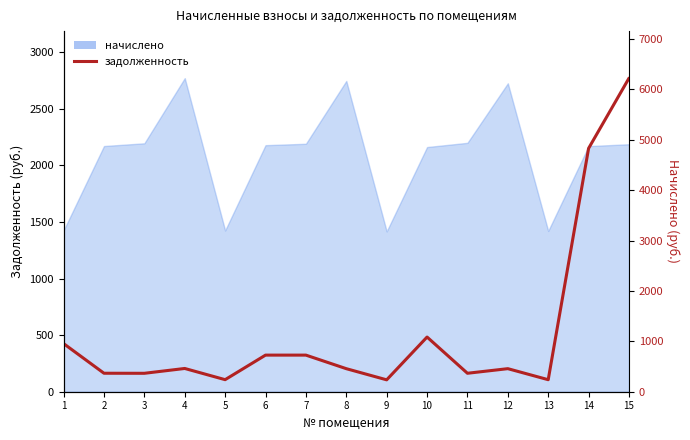

Is it true that the value at 7 is 726.6?

True